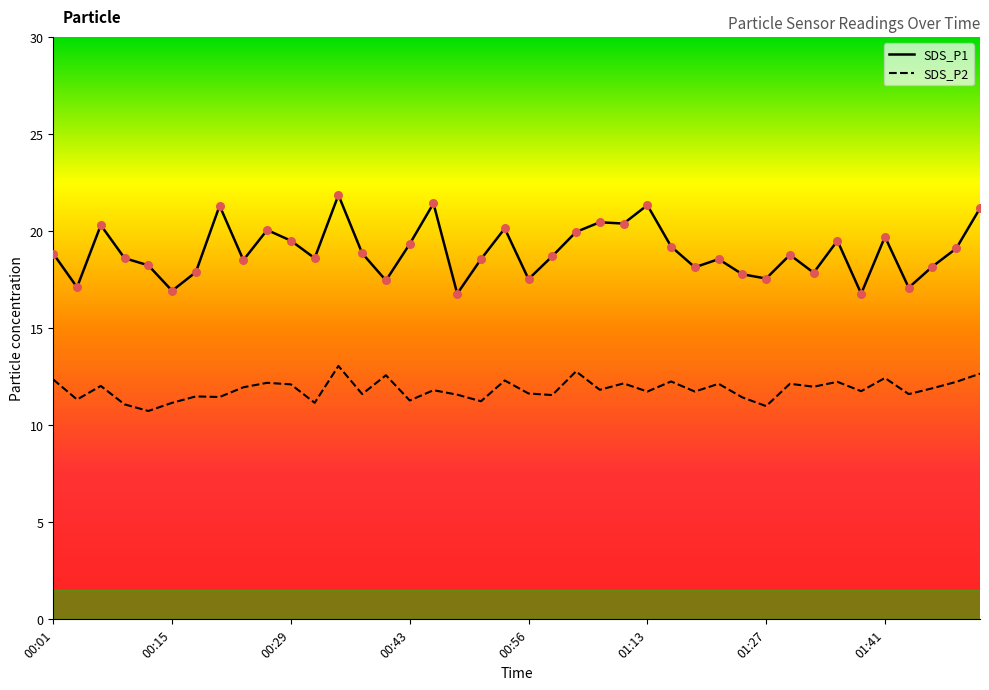

Is the value of SDS_P1 at 00:23 greater than the value of SDS_P2 at 01:24?

Yes